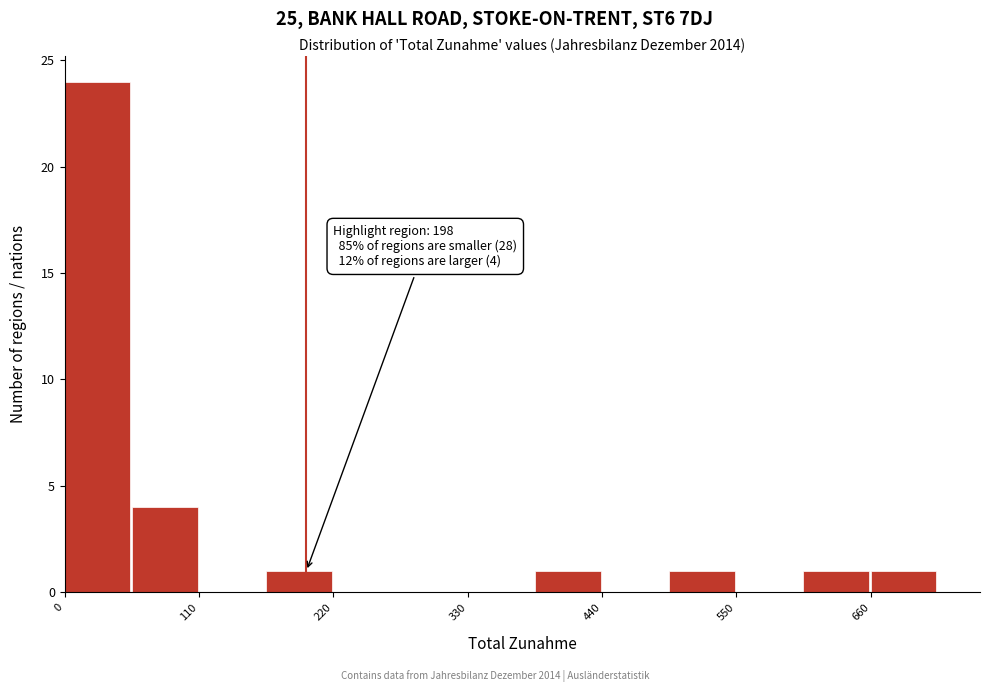

Read against the x-axis, roughly where is the centre of the tallest bar?

20